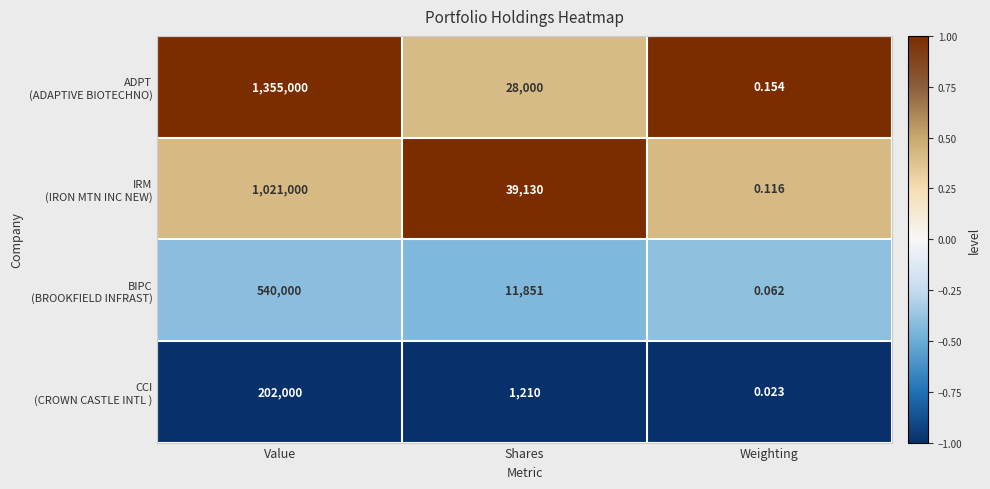

Which category has the highest value across all series?

Value